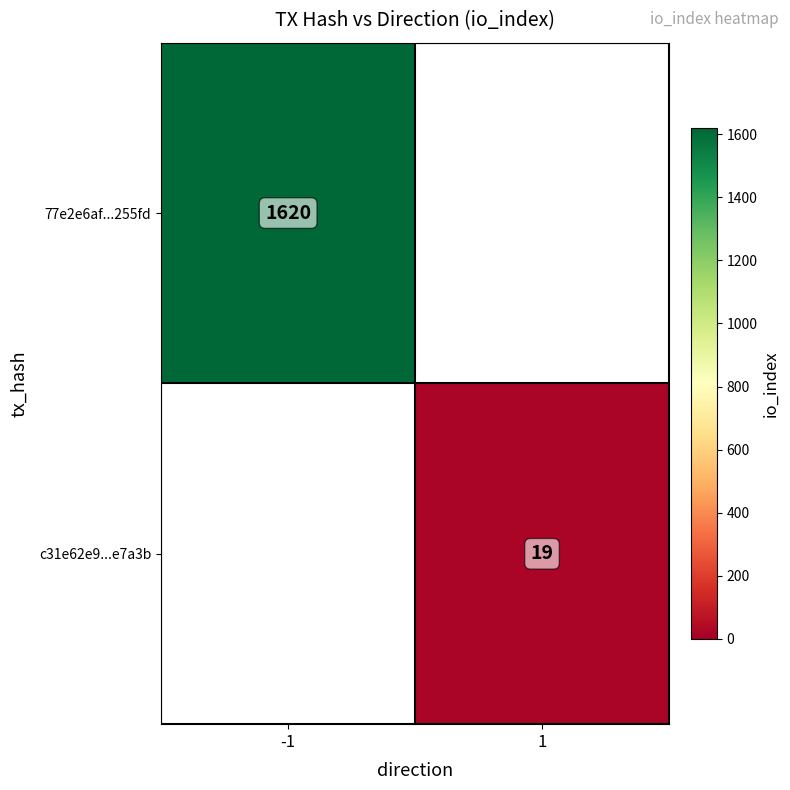

True or false: c31e62e9...e7a3b has a value of 19 at 1.

True